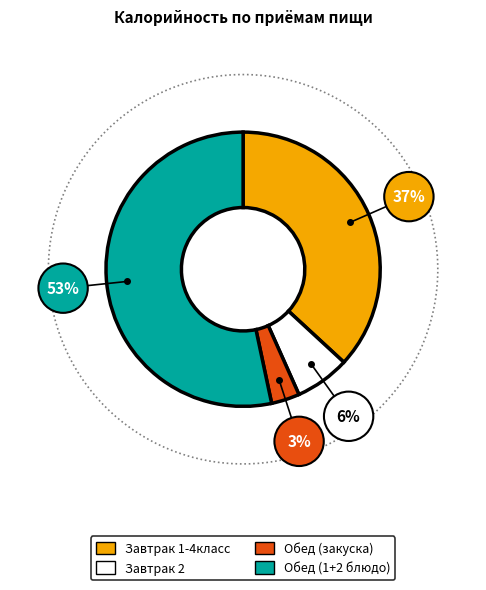

What is the smallest slice in the pie chart?

Обед (закуска)